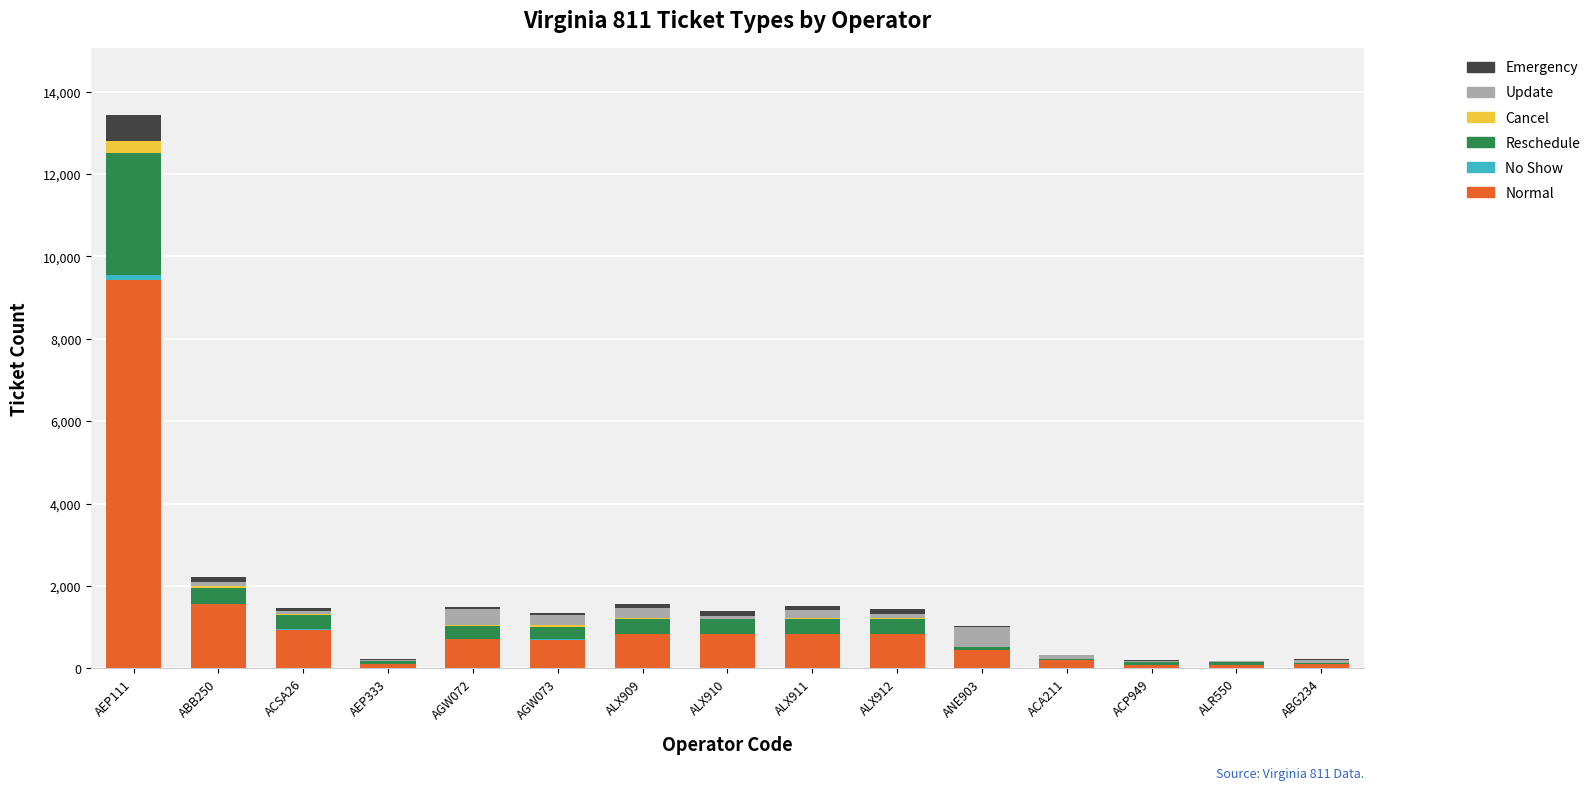

At which label does Normal reach its peak?

AEP111